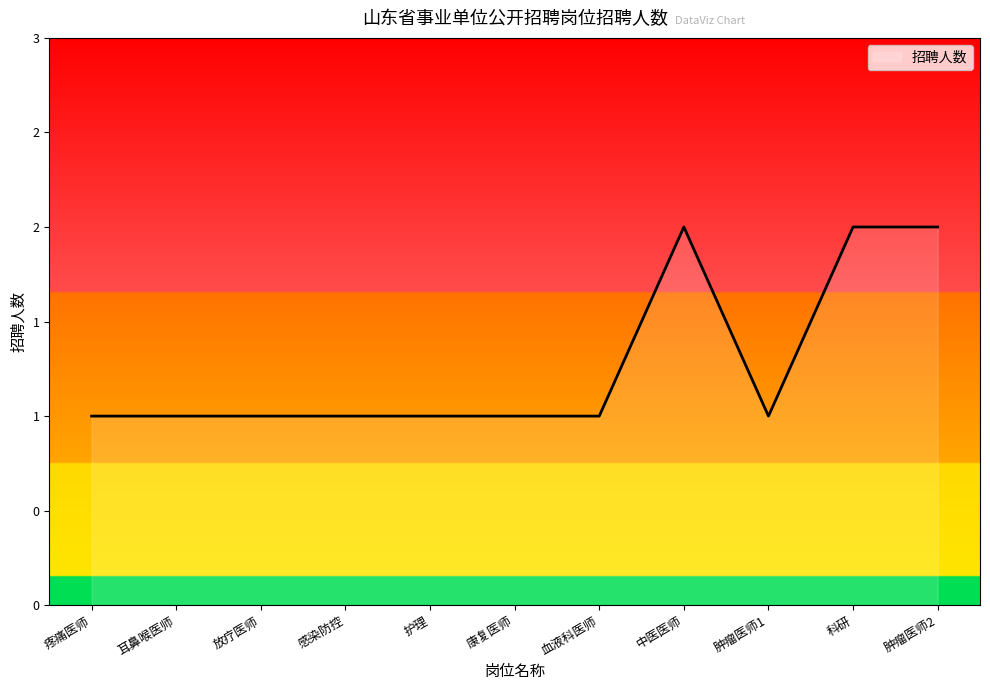

The chart shows a value of 1 at 血液科医师. True or false?

True